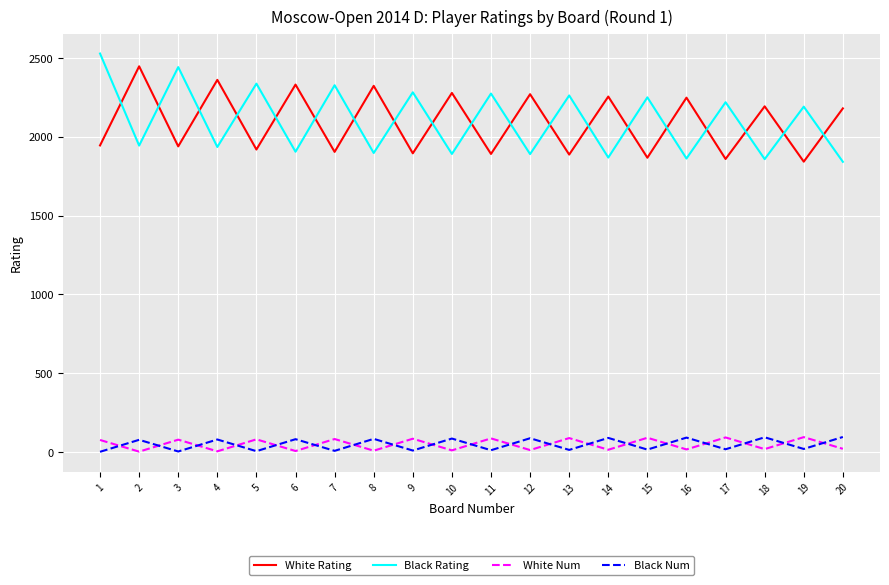

True or false: White Rating and White Num cross at least once.

False